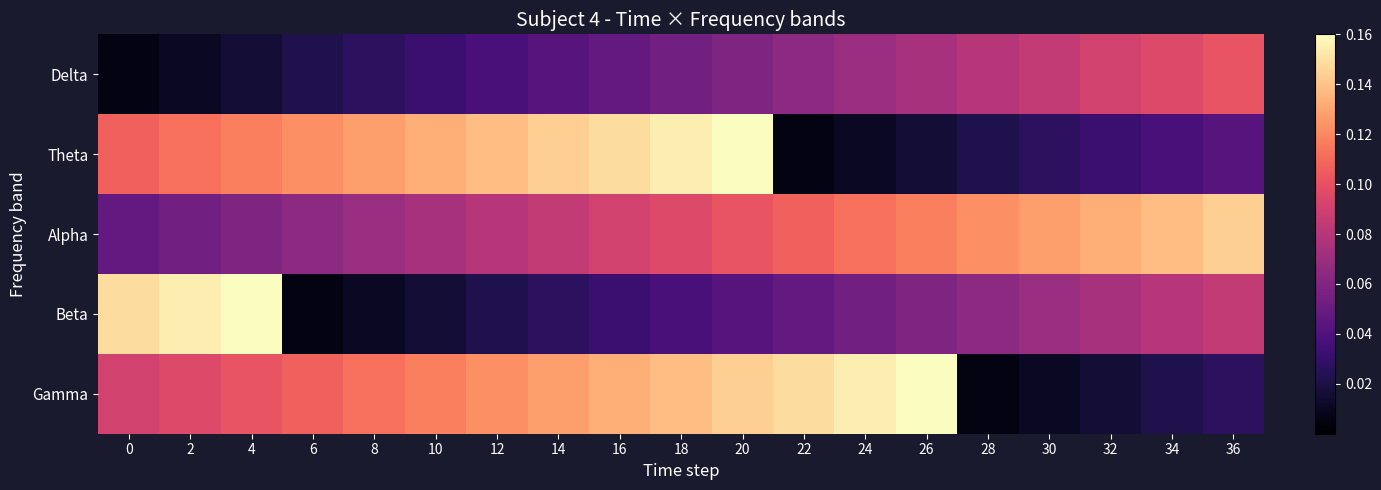

At how many categories does at least one series exceed 0?

19